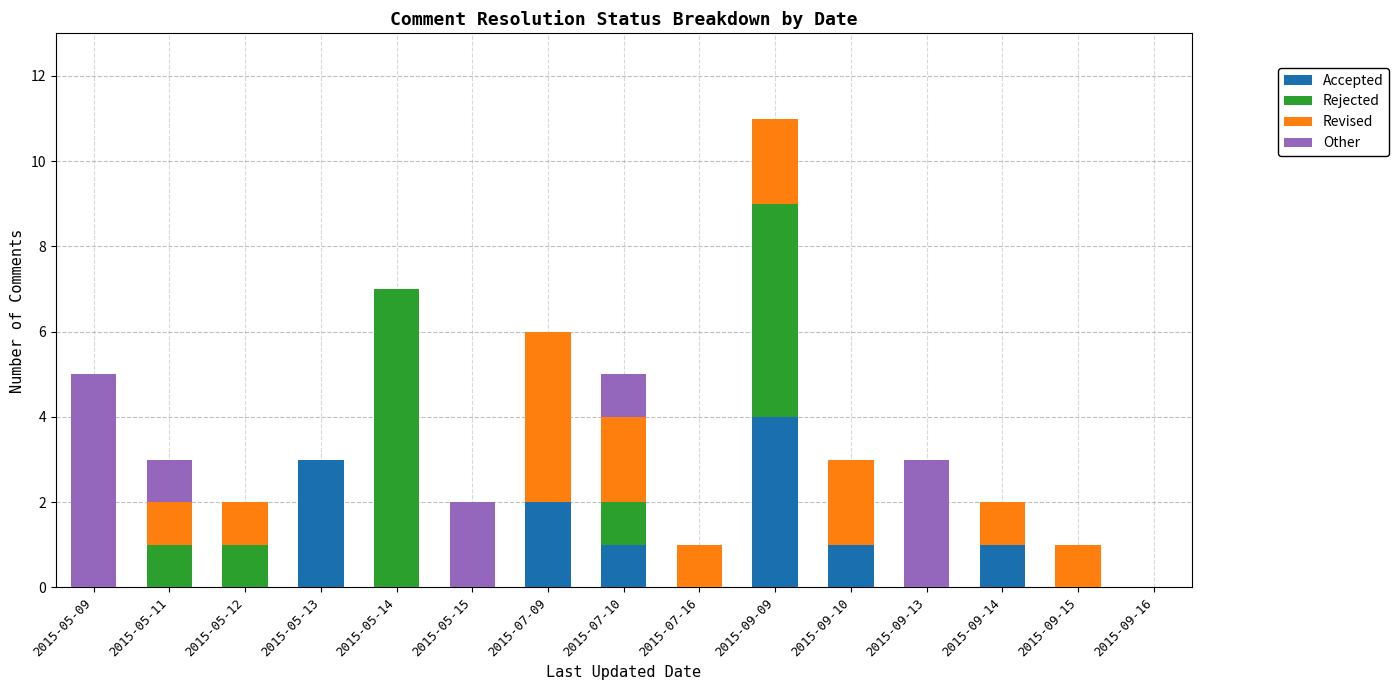

What is the maximum value for Accepted?

4